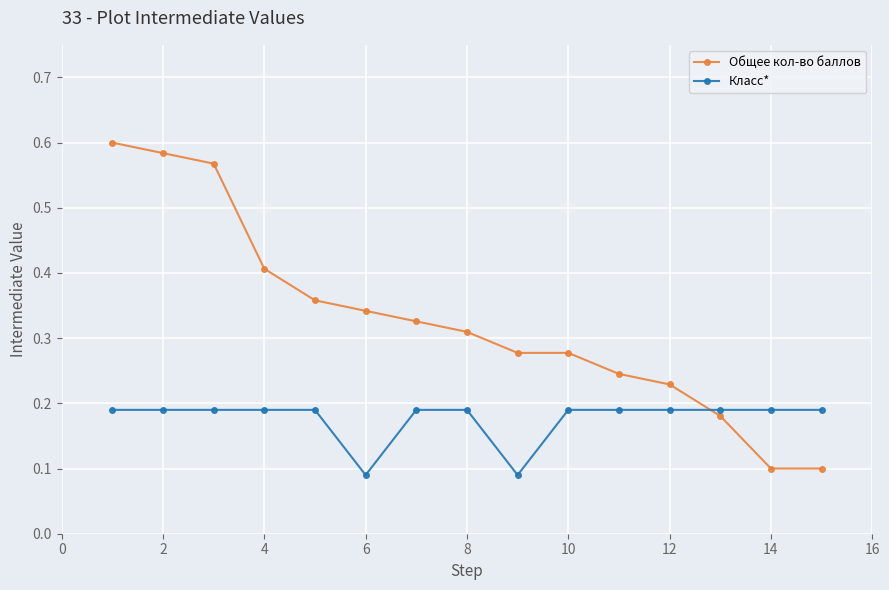

What are all the series names shown in the legend?

Общее кол-во баллов, Класс*